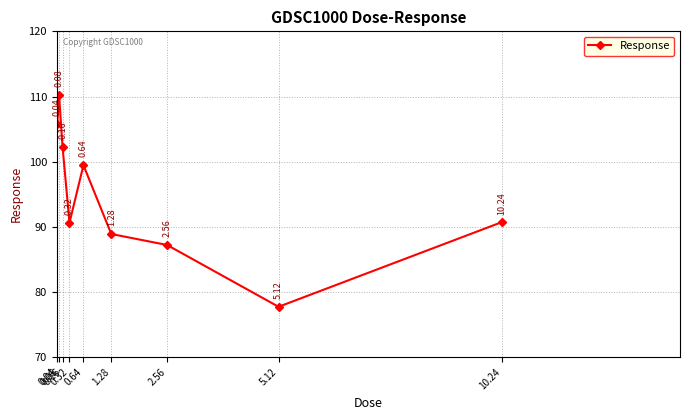

Is it true that the value at 0.16 is 57.6?

False